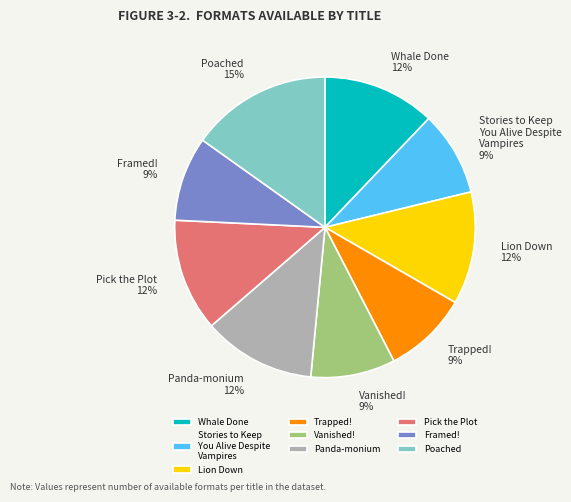

To the nearest percent, what portion does Vanished! represent?

9%